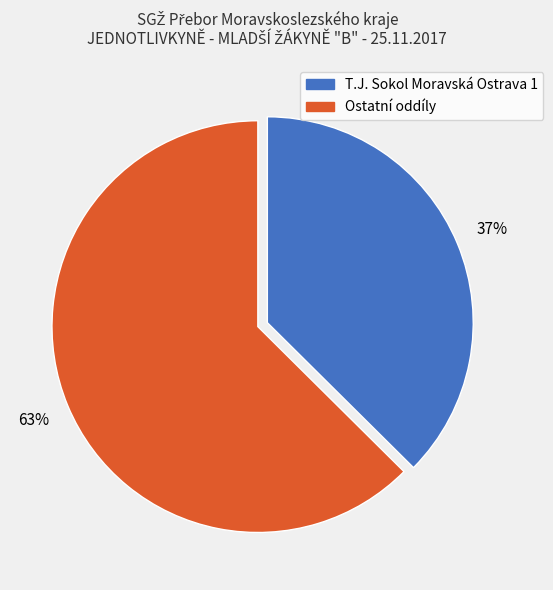

Is there a majority slice in this chart?

Yes